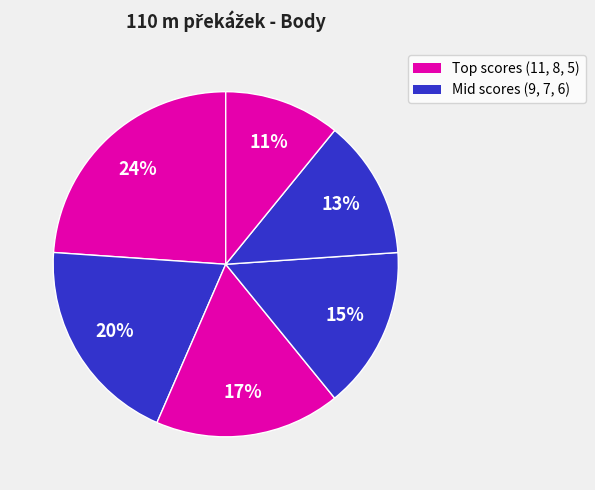

How many segments does this pie chart have?

6